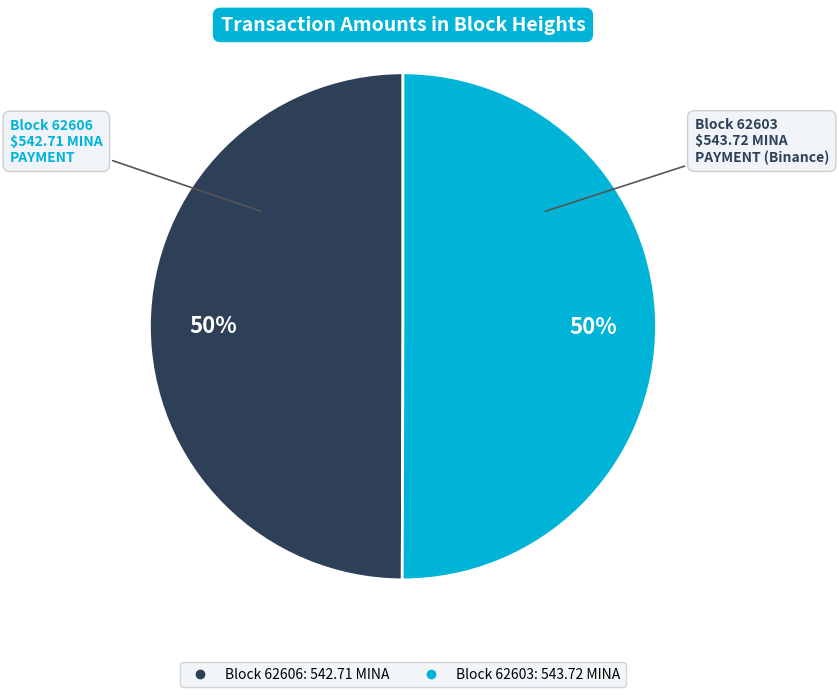

To the nearest percent, what is the average slice percentage?

50%